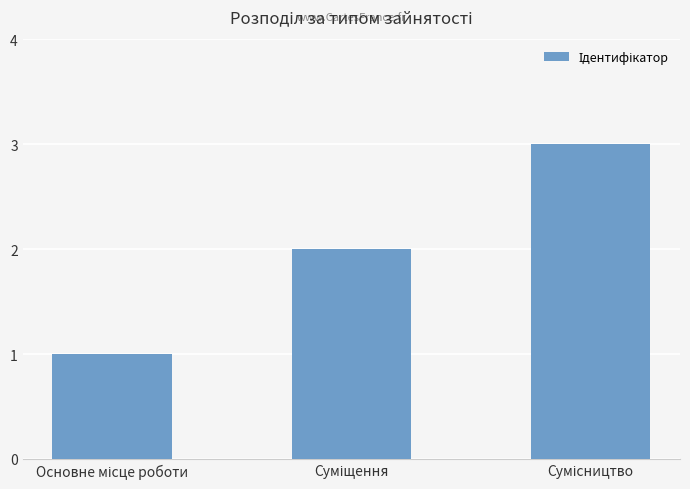

What is the sum of all values?

6